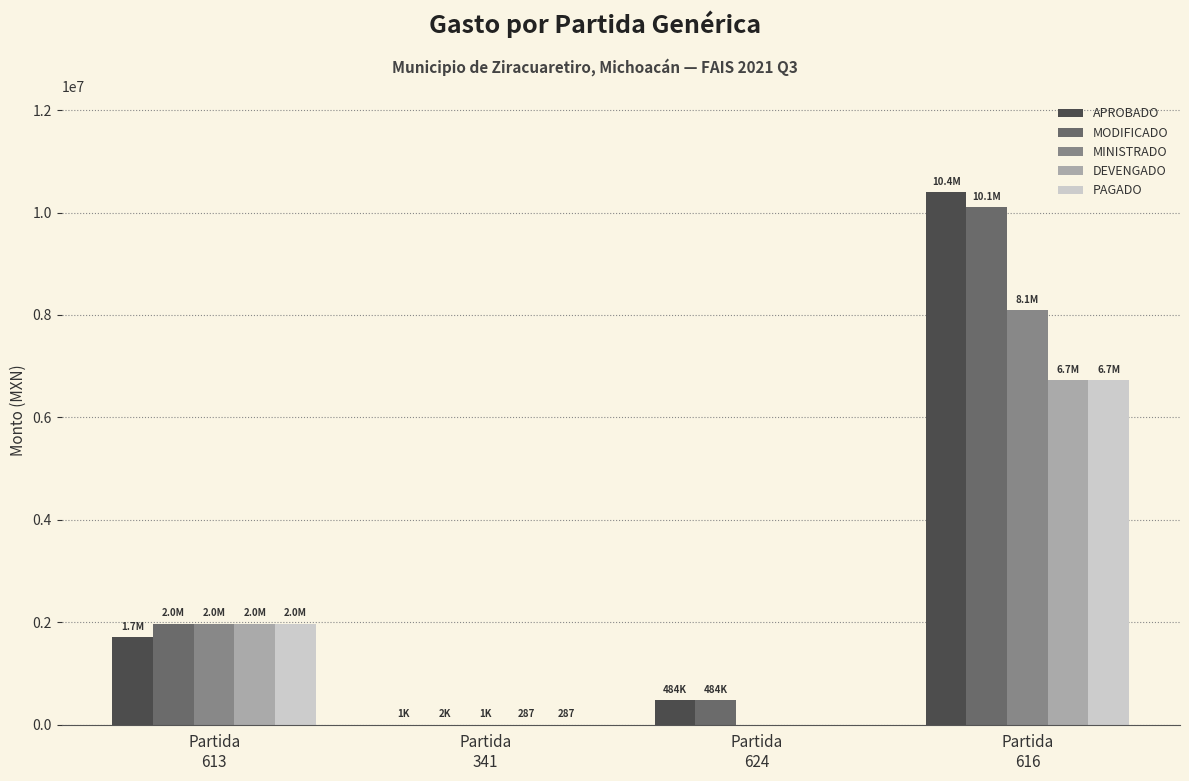

What is the maximum value shown in the chart?

10400000.0